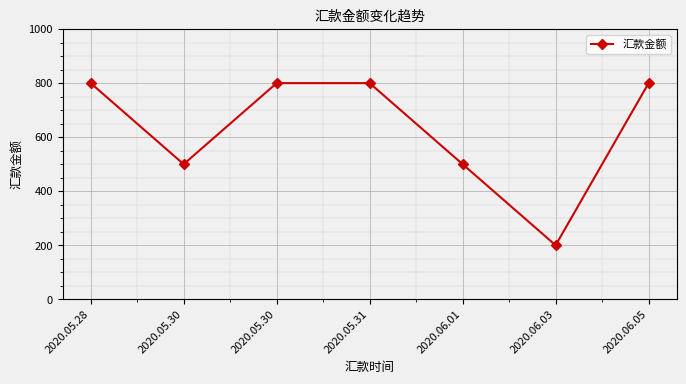

What is the change in value from 2020.06.01 to 2020.06.05?

+300